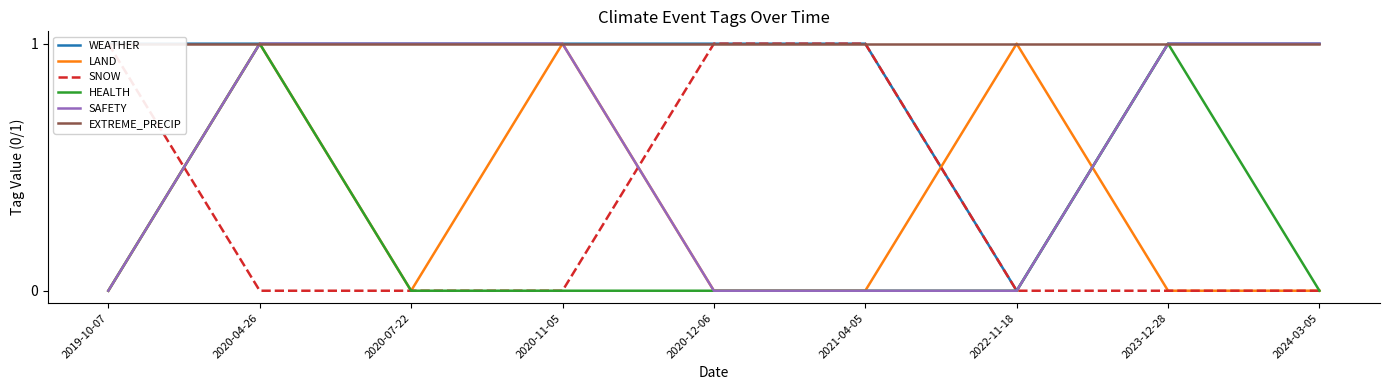

Reading right to left, what are all the values shown in this chart?

WEATHER: 2024-03-05=1	2023-12-28=1	2022-11-18=0	2021-04-05=1	2020-12-06=1	2020-11-05=1	2020-07-22=1	2020-04-26=1	2019-10-07=1
LAND: 2024-03-05=0	2023-12-28=0	2022-11-18=1	2021-04-05=0	2020-12-06=0	2020-11-05=1	2020-07-22=0	2020-04-26=1	2019-10-07=0
SNOW: 2024-03-05=0	2023-12-28=0	2022-11-18=0	2021-04-05=1	2020-12-06=1	2020-11-05=0	2020-07-22=0	2020-04-26=0	2019-10-07=1
HEALTH: 2024-03-05=0	2023-12-28=1	2022-11-18=0	2021-04-05=0	2020-12-06=0	2020-11-05=0	2020-07-22=0	2020-04-26=1	2019-10-07=0
SAFETY: 2024-03-05=1	2023-12-28=1	2022-11-18=0	2021-04-05=0	2020-12-06=0	2020-11-05=1	2020-07-22=1	2020-04-26=1	2019-10-07=0
EXTREME_PRECIP: 2024-03-05=1	2023-12-28=1	2022-11-18=1	2021-04-05=1	2020-12-06=1	2020-11-05=1	2020-07-22=1	2020-04-26=1	2019-10-07=1